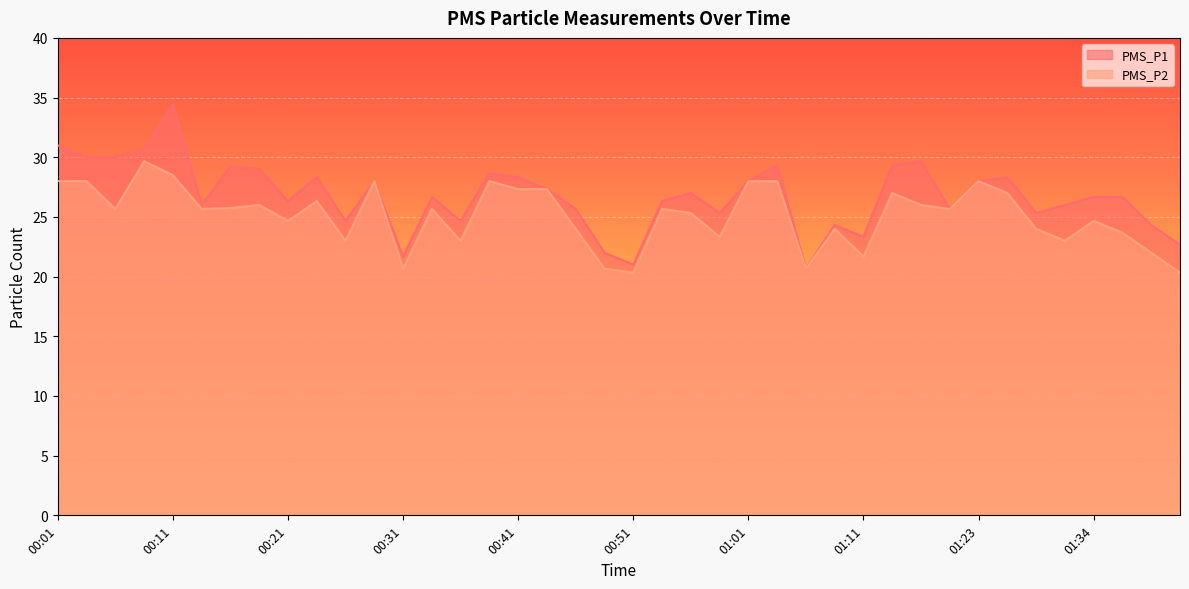

At which label is PMS_P2 closest to 25?

00:21